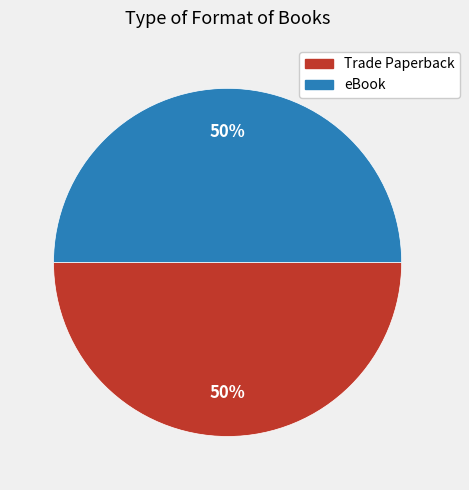

How many slices are in this pie chart?

2